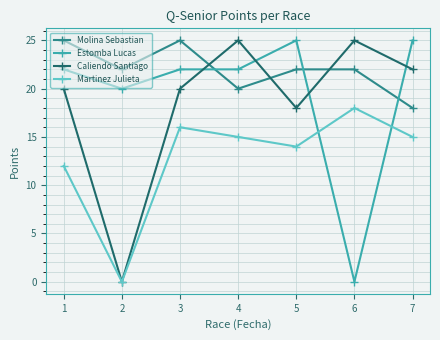

What are all the series names shown in the legend?

Molina Sebastian, Estomba Lucas, Caliendo Santiago, Martinez Julieta